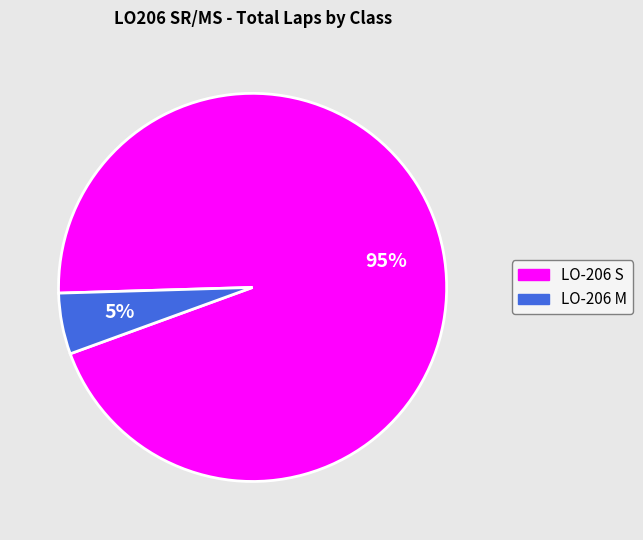

Which slice is the smallest?

LO-206 M